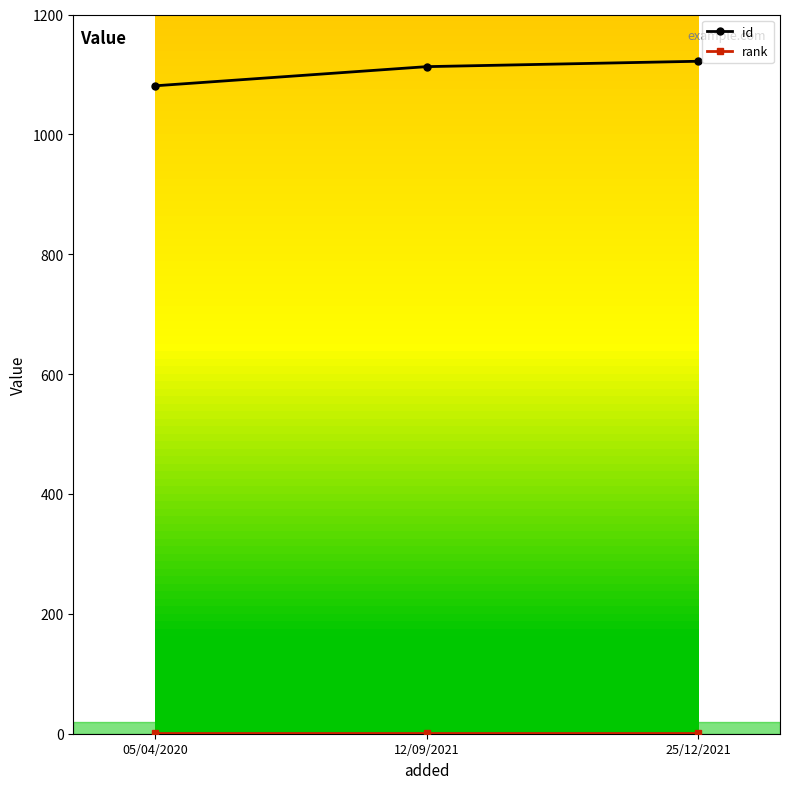

Is it true that id equals 1113 at 12/09/2021?

True